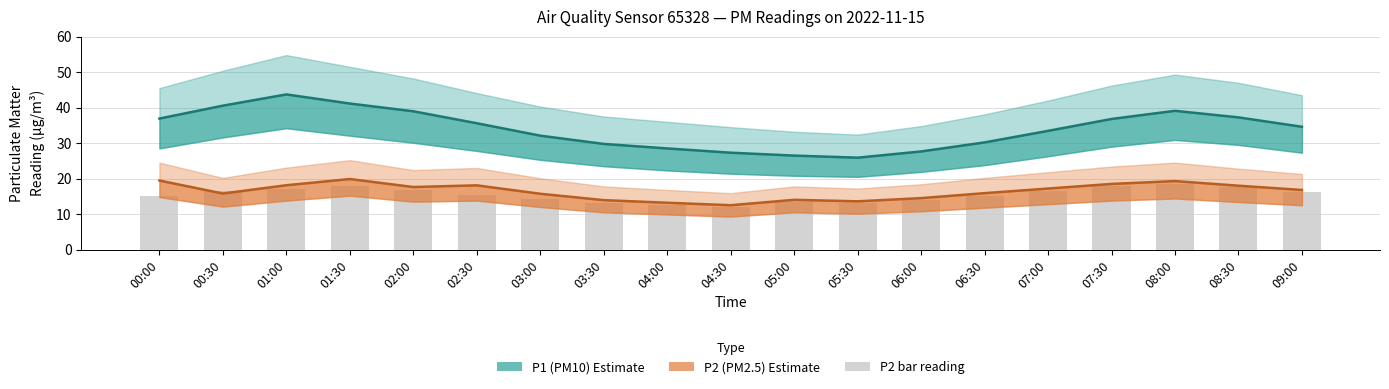

Is it true that P1 equals 27.6 at 06:00?

True